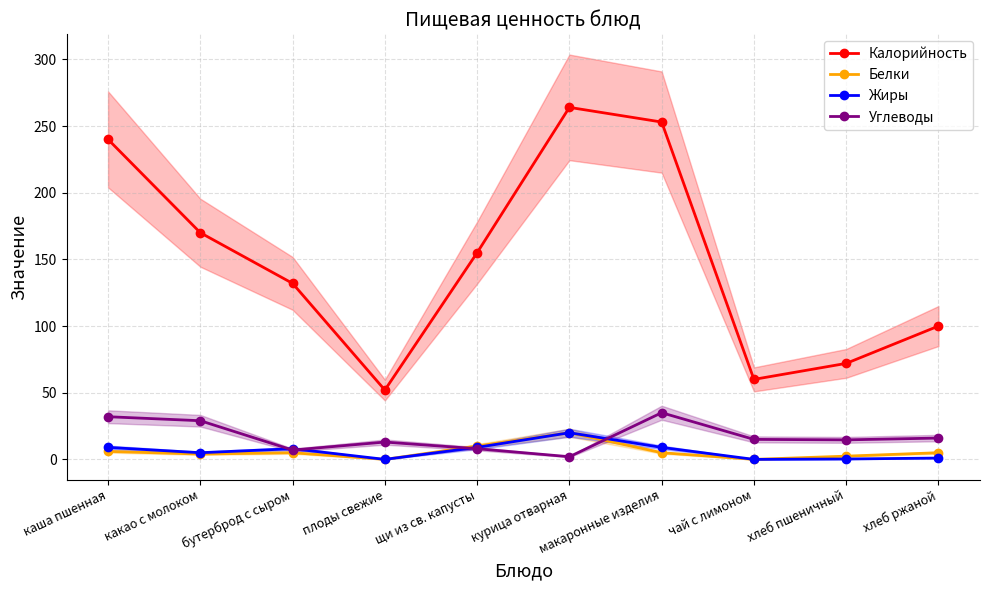

Rank the series by their maximum value, from lowest to highest.

Белки, Жиры, Углеводы, Калорийность